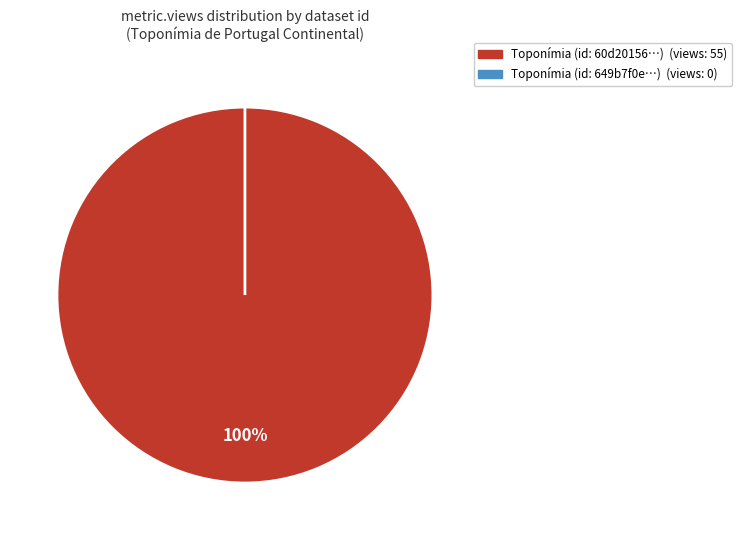

The 60d201560781901de8633244 slice represents 87% of the pie. True or false?

False